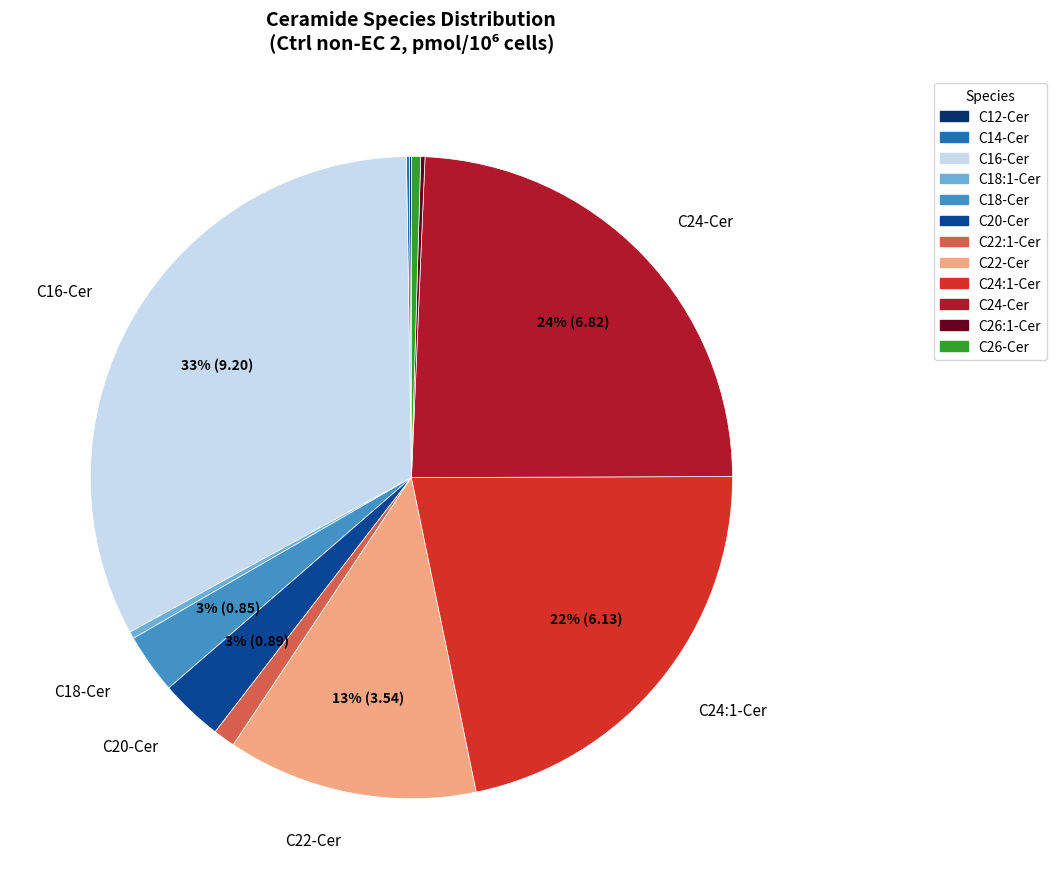

What is the largest slice in the pie chart?

C16-Cer